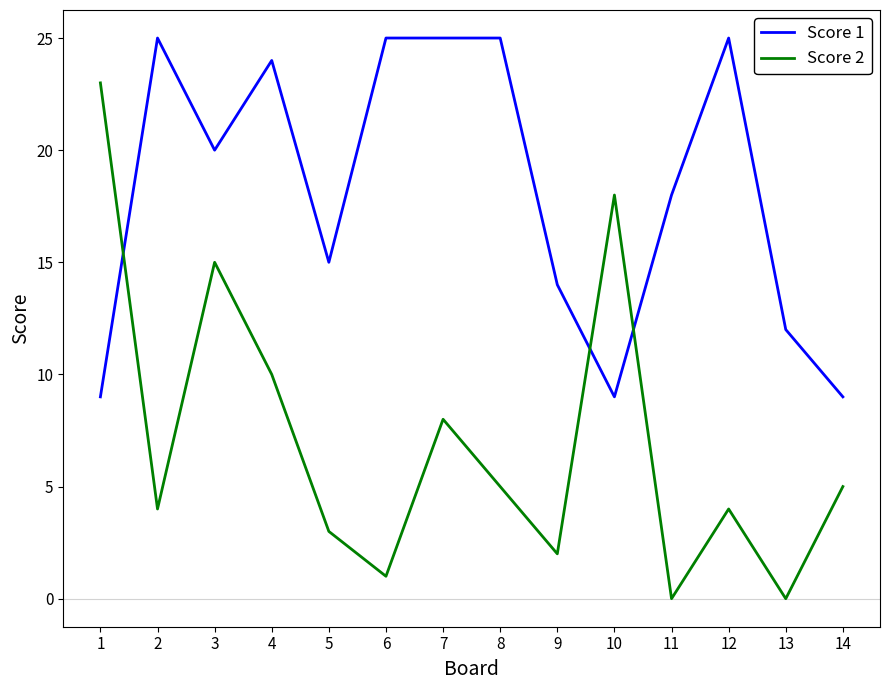

What is the greatest value displayed?

25